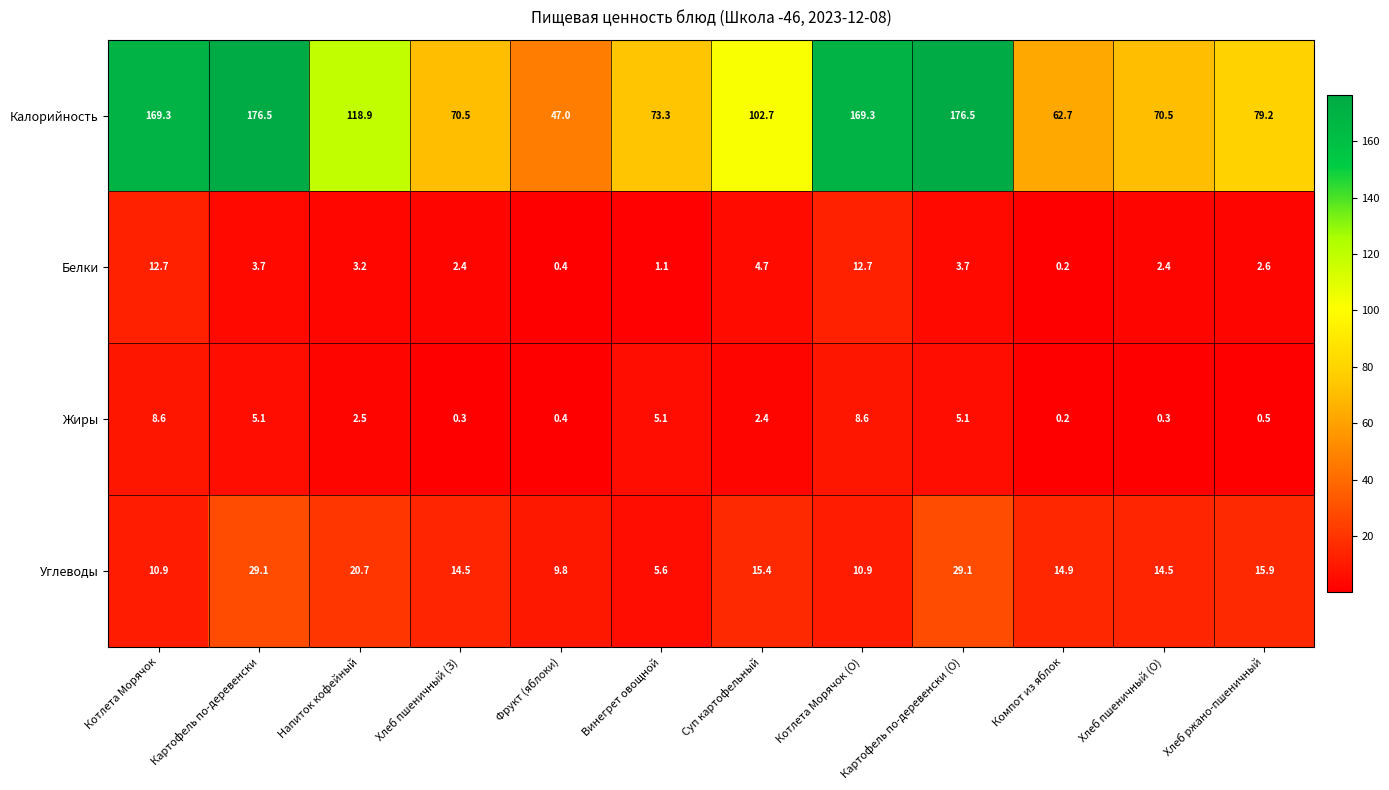

Which category has the lowest value across all series?

Компот из яблок